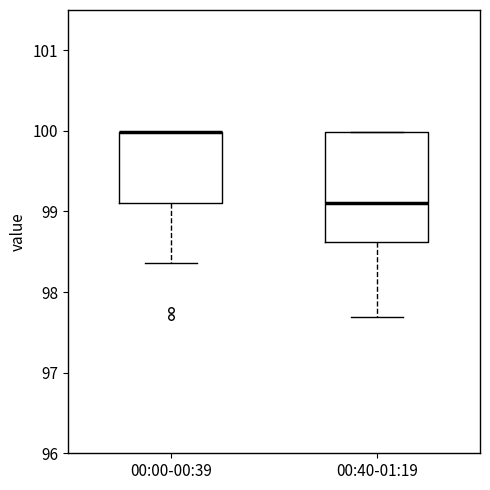

Reading left to right, transcribe this box plot: for each box, give where its median line is, the range the box spans, and where its two whiskers end, as read against the y-axis. The values are not printed on the chart, so give them approximately, as read against the axis.

00:00-00:39: median 100.0 (drawn on the box's upper edge), box 99.1 to 100.0, whiskers 98.4 to 100.0
00:40-01:19: median 99.1, box 98.6 to 100.0, whiskers 97.7 to 100.0